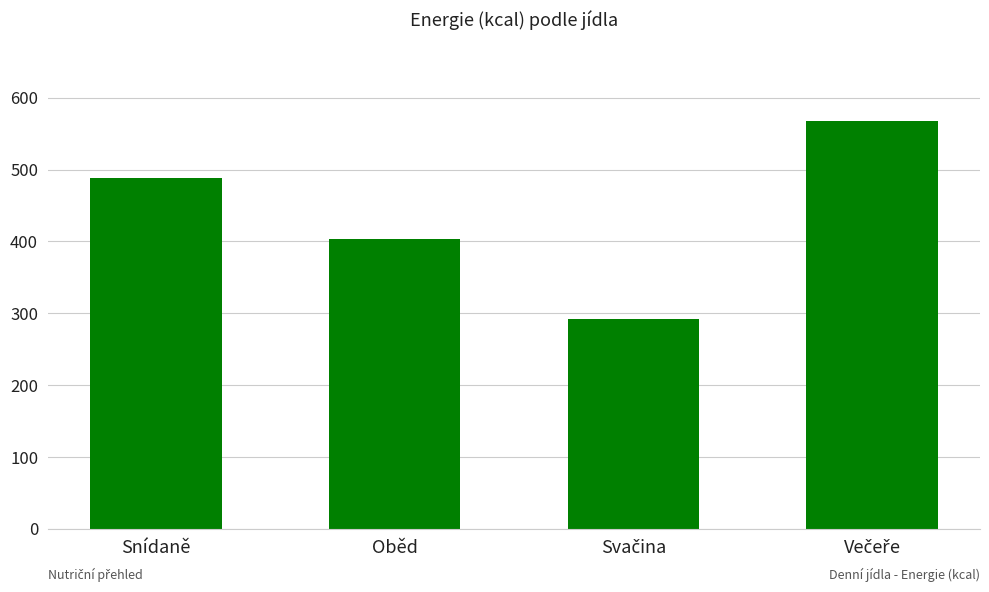

What is the maximum value shown in the chart?

567.4